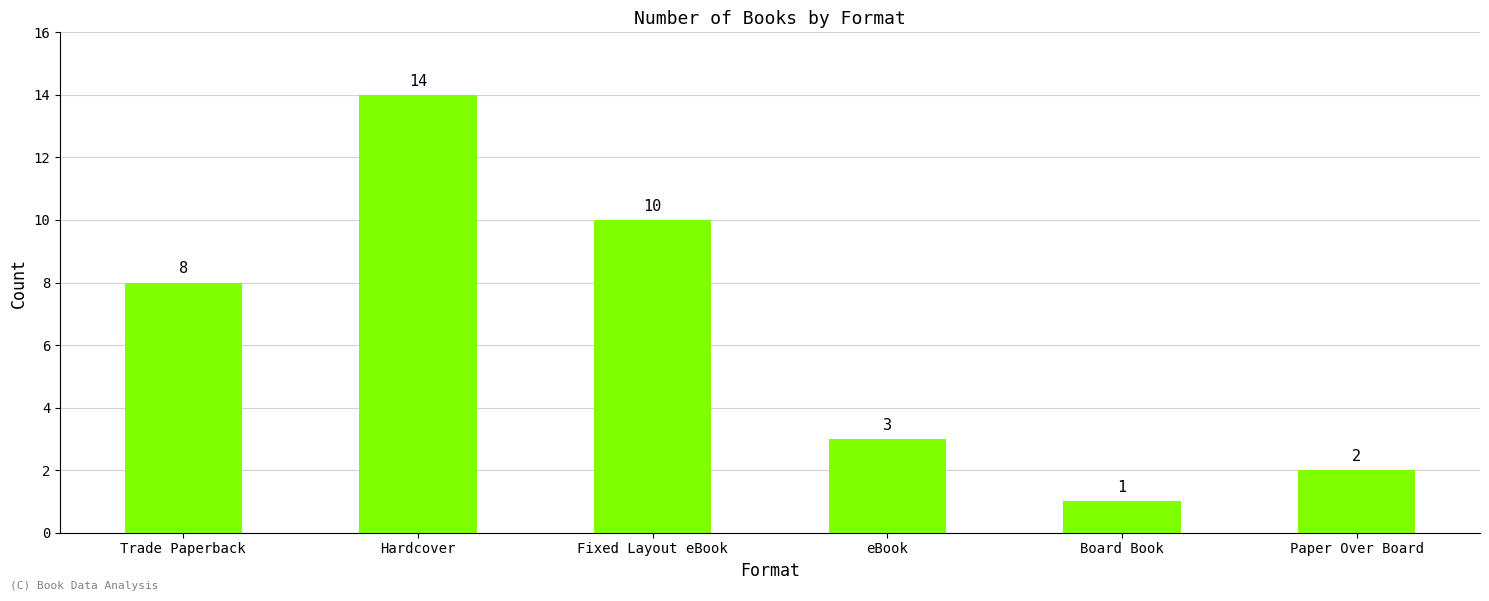

Between eBook and Board Book, which is larger?

eBook